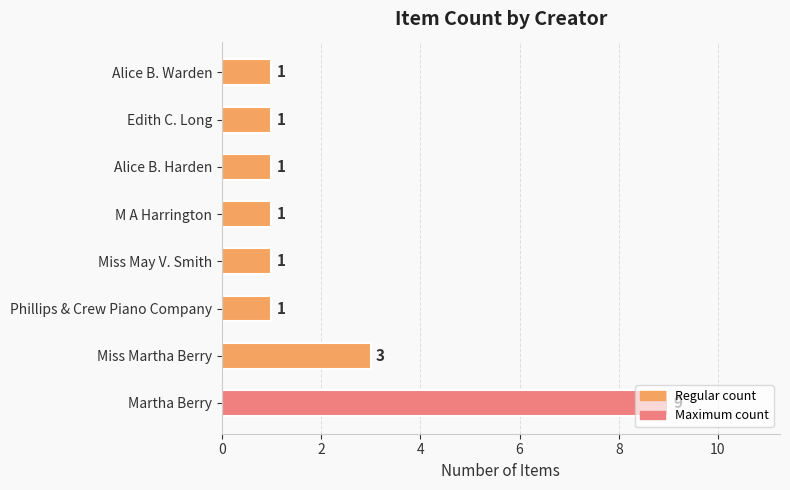

Is it true that the value at M A Harrington is 2?

False